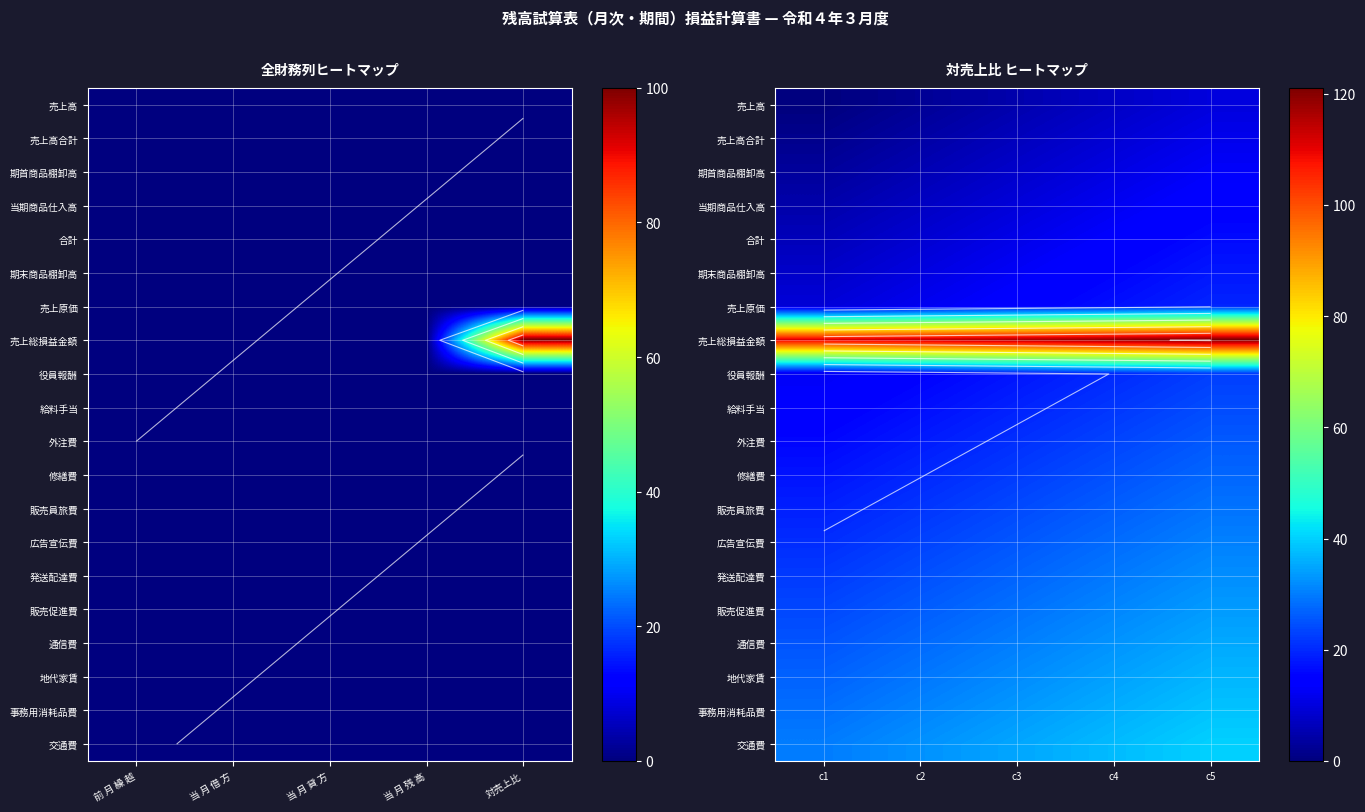

Which series has the largest total across all categories?

売上総損益金額